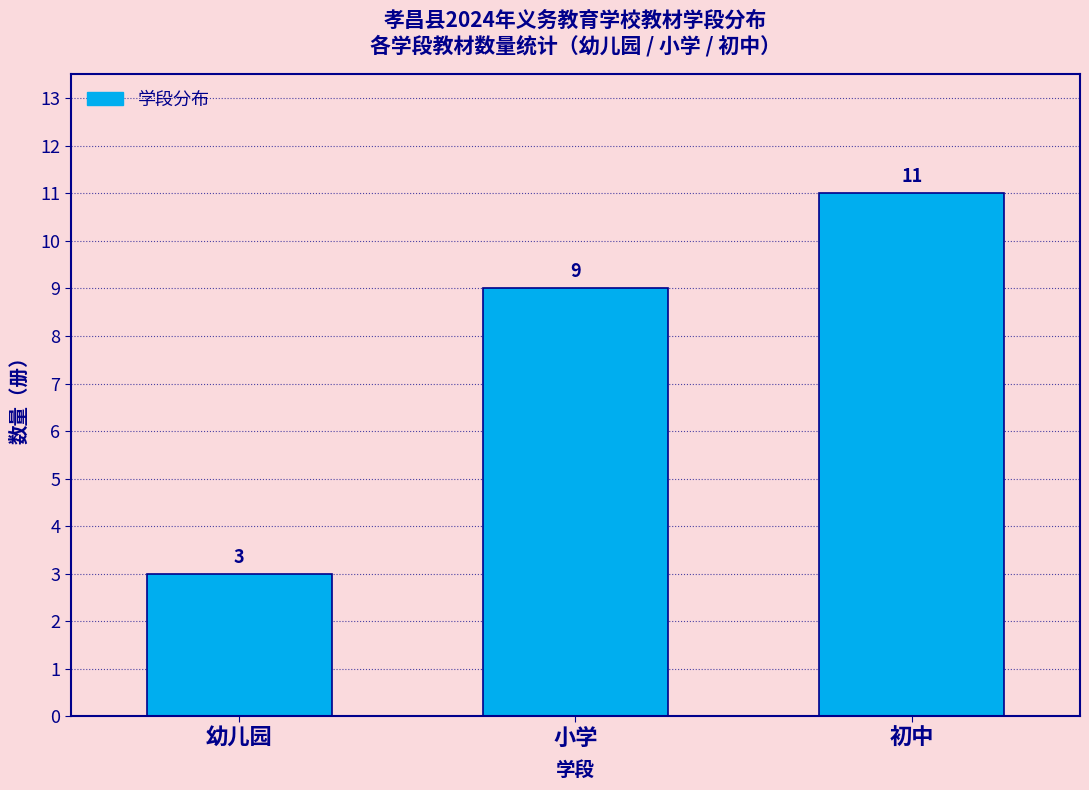

Reading left to right, transcribe all the data shown in this chart.

幼儿园=3	小学=9	初中=11